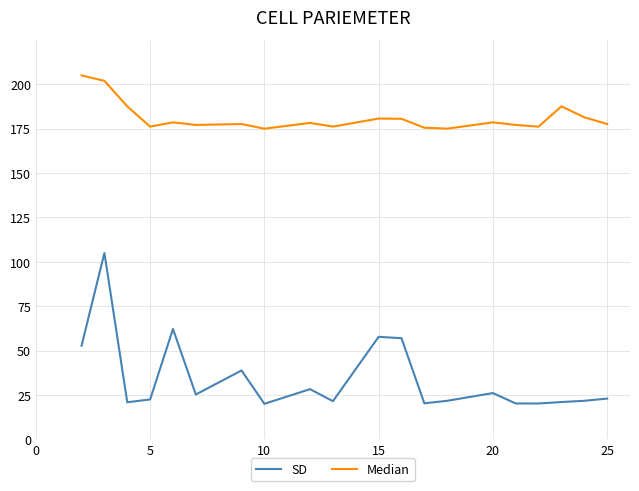

Rank the series by their average value, from lowest to highest.

SD, Median